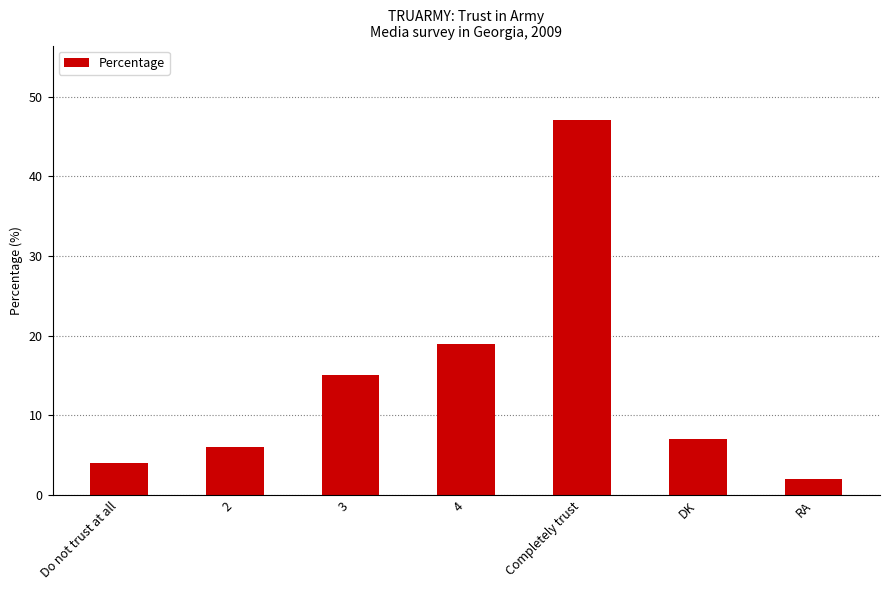

Are the bars grouped side by side (vs. stacked)?

No